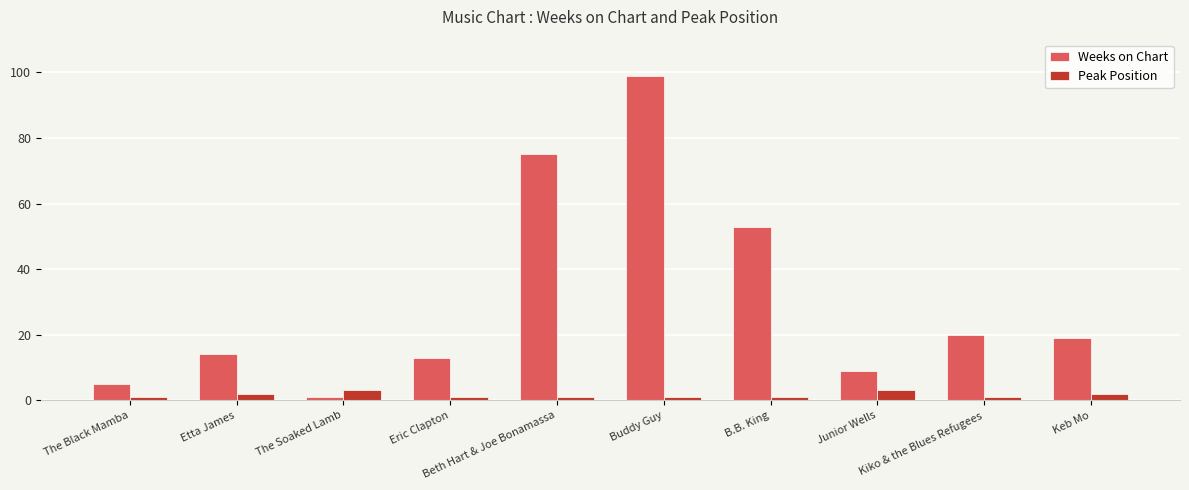

What is the highest value of the Peak Position series?

3